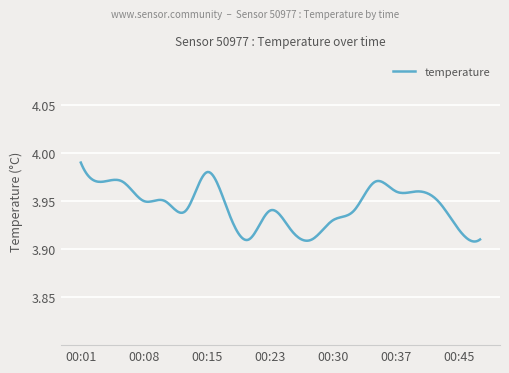

Rank the categories by value from highest to lowest.

00:01, 00:15, 00:03, 00:05, 00:35, 00:37, 00:40, 00:08, 00:10, 00:42, 00:13, 00:18, 00:23, 00:33, 00:30, 00:25, 00:45, 00:20, 00:28, 00:48